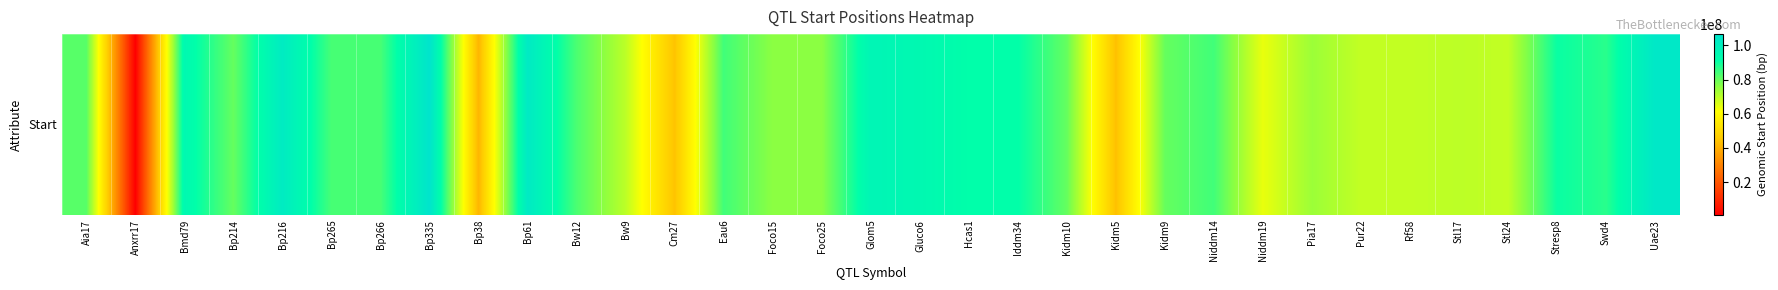

At which label does the data first exceed 81737938?

Bmd79